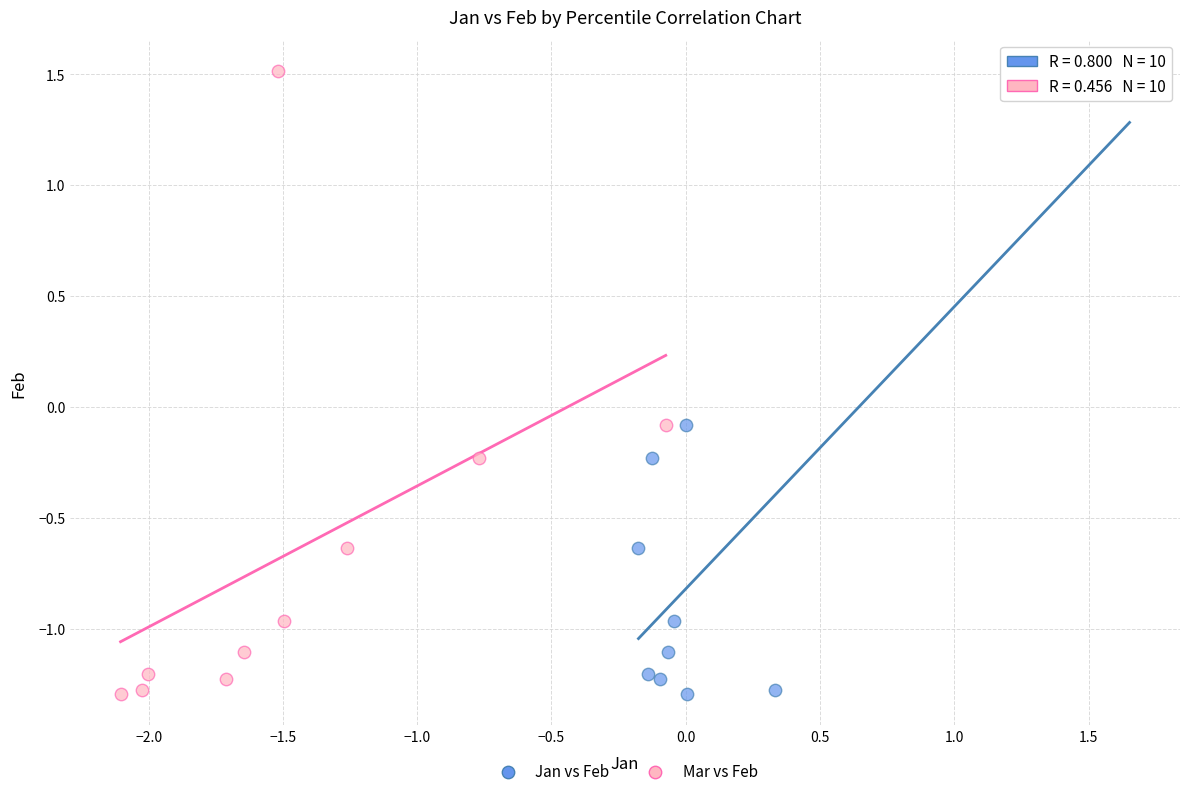

What are all the series names shown in the legend?

Jan vs Feb, Mar vs Feb